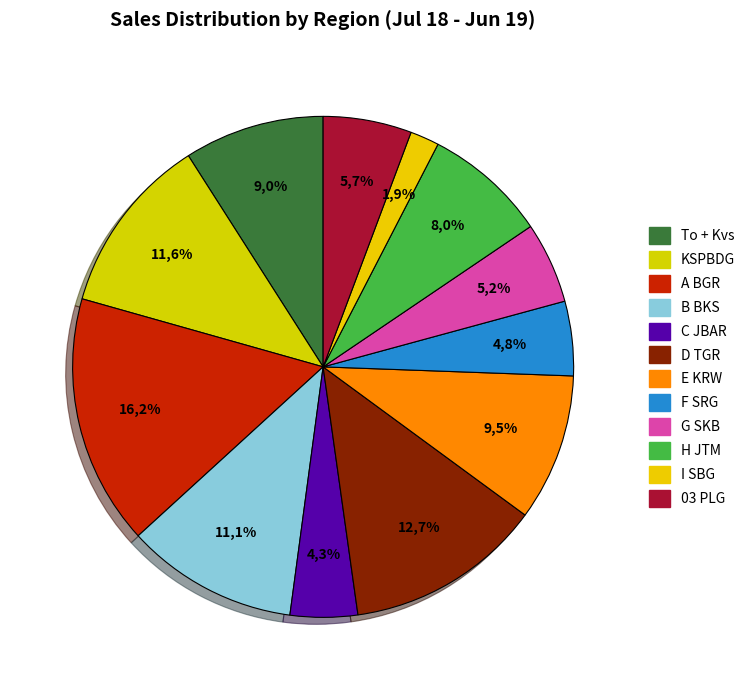

What is the largest slice in the pie chart?

A BGR